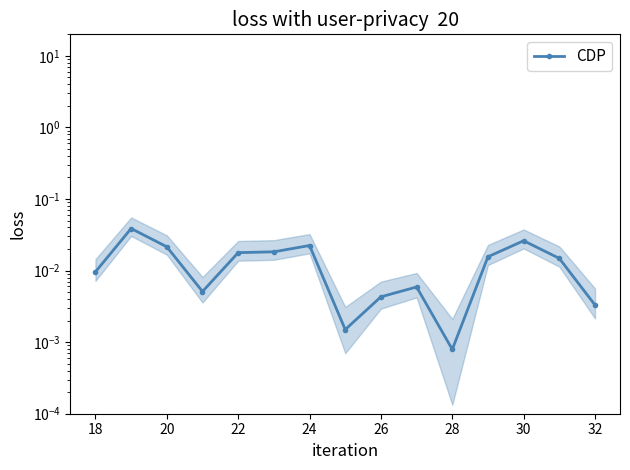

The value at 22 is 0.0. True or false?

True